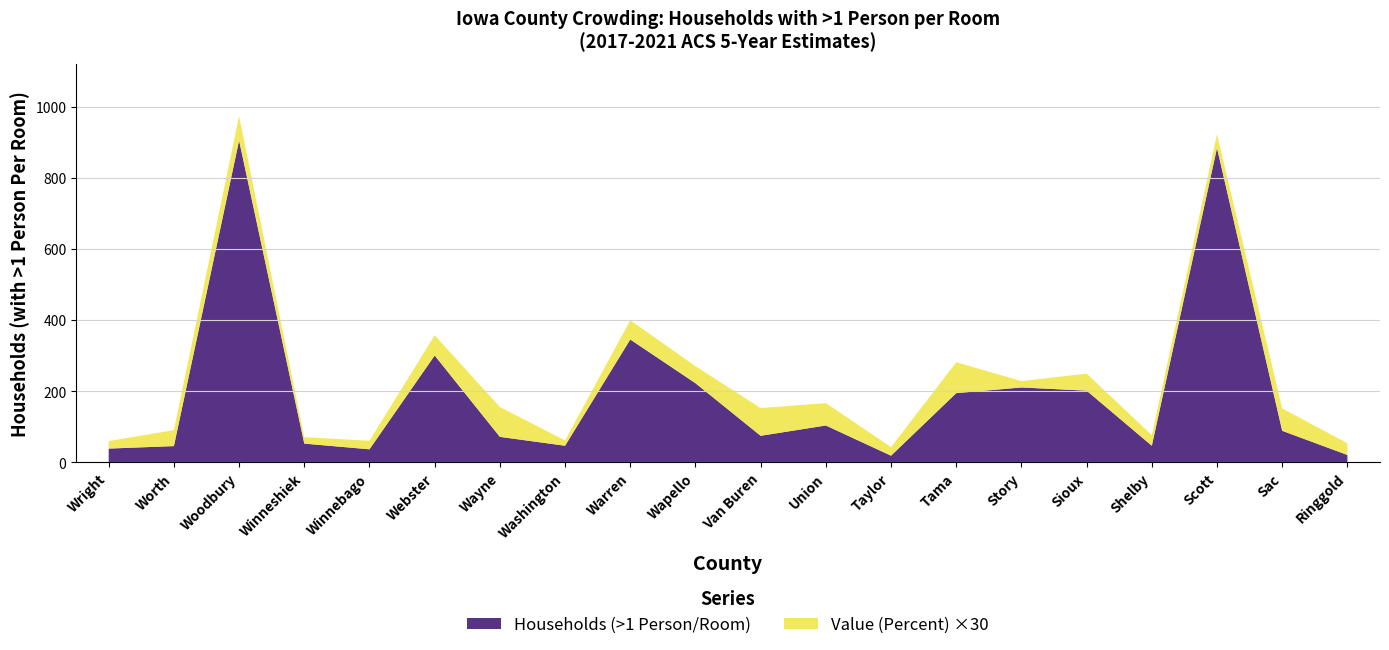

Reading right to left, transcribe all the data shown in this chart.

Households (>1 Person/Room): 21.0	89.0	885.0	47.0	202.0	211.0	195.0	19.0	104.0	75.0	223.0	346.0	47.0	72.0	301.0	37.0	53.0	906.0	46.0	39.0
Value (Percent): 1.1	2.1	1.3	1.0	1.6	0.6	2.9	0.8	2.1	2.6	1.6	1.8	0.5	2.8	1.9	0.8	0.6	2.3	1.5	0.7